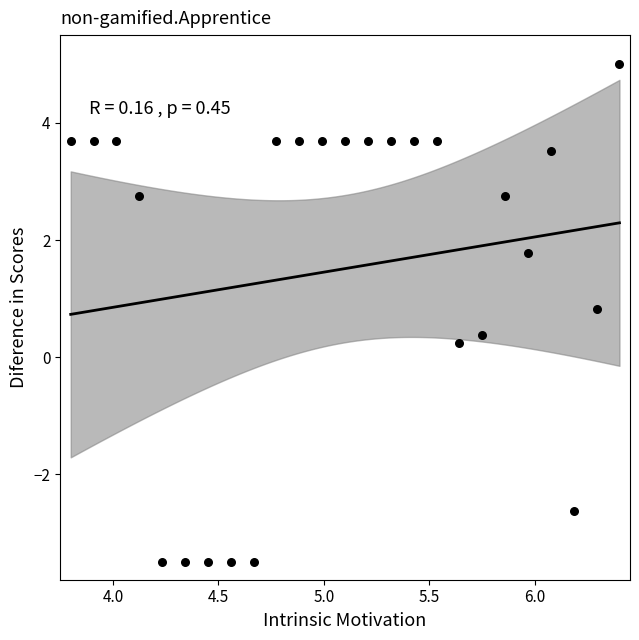

What is the range of X values (max minus min)?

2.6